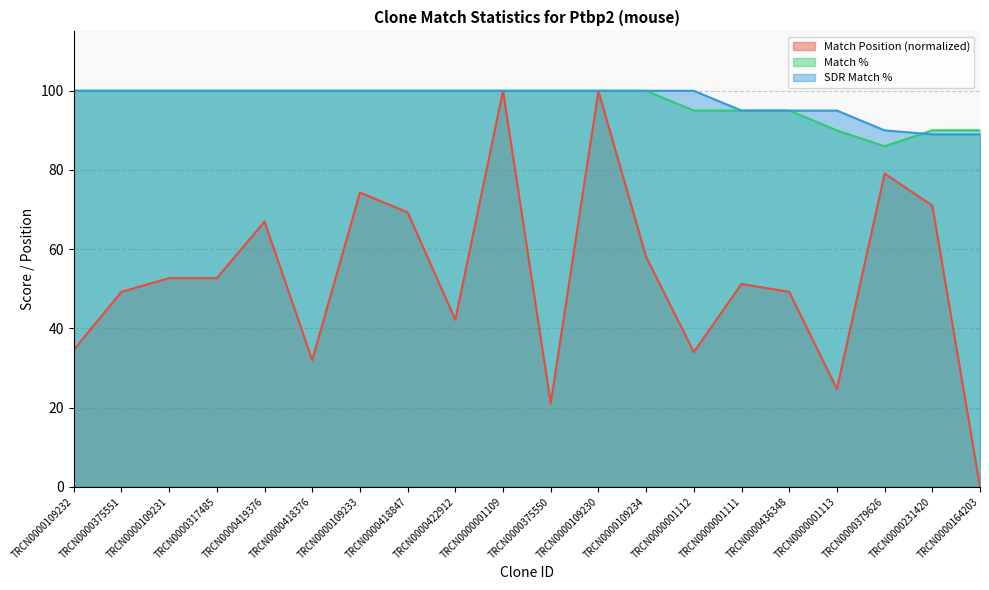

The SDR Match % series shows 100.0 at TRCN0000317485. True or false?

True